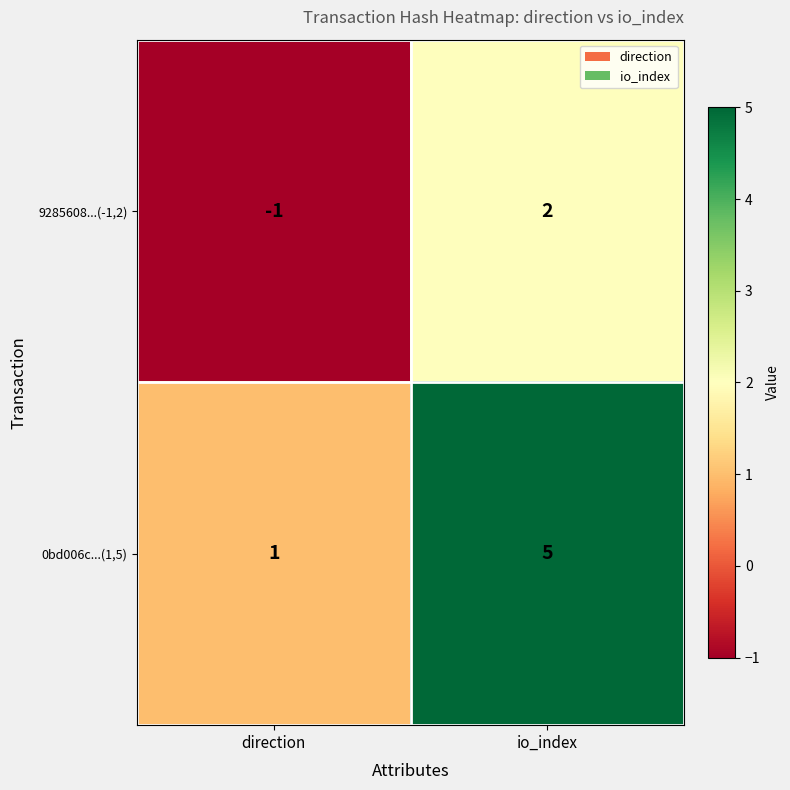

What is the total value across all series at io_index?

7